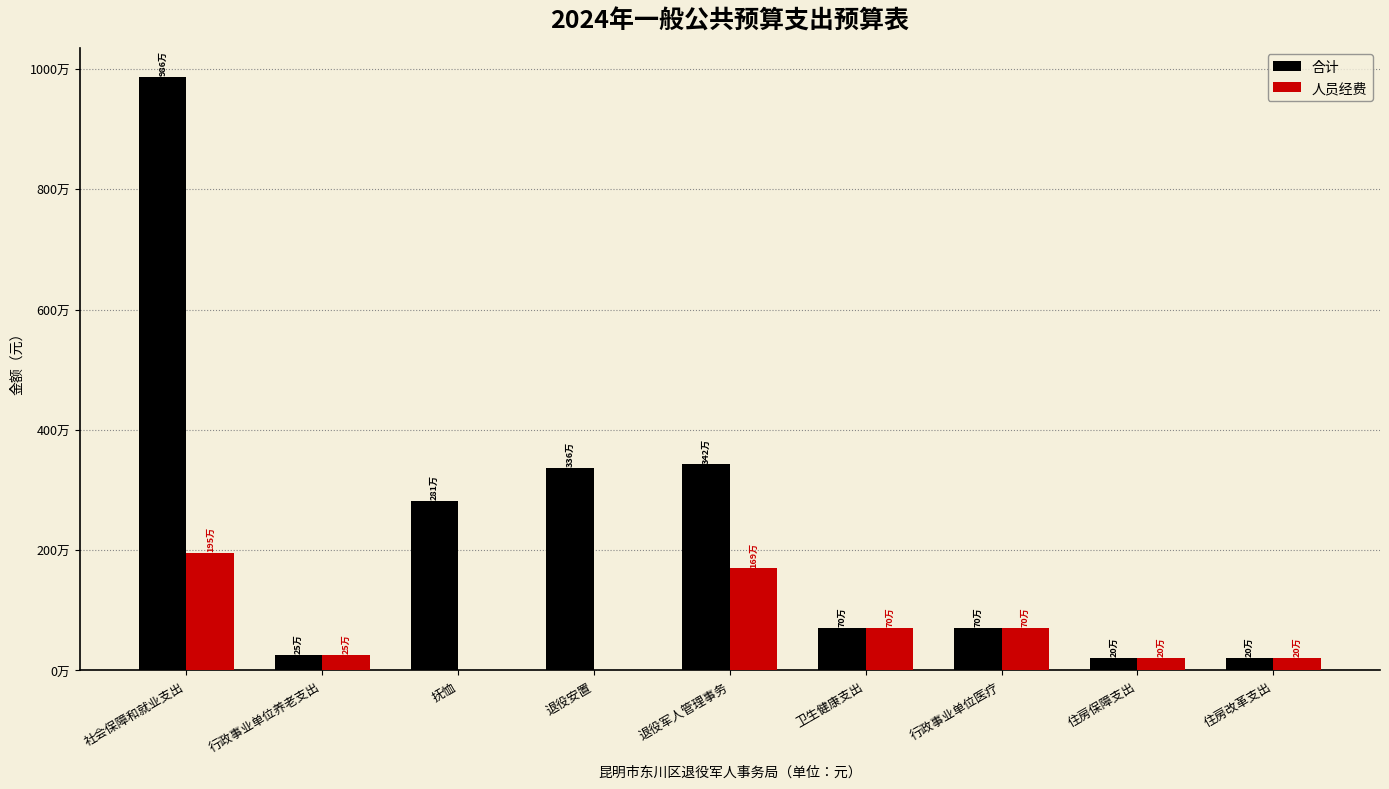

Is the value of 合计 at 住房保障支出 greater than the value of 人员经费 at 住房保障支出?

No